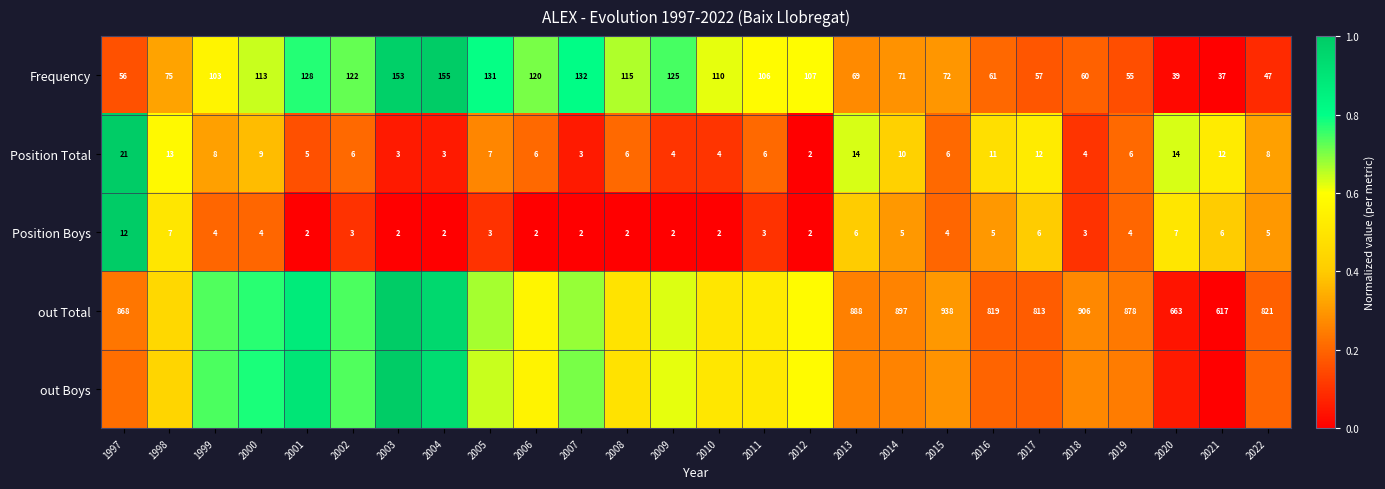

Which series changed the most between 2003 and 2009?

out Boys